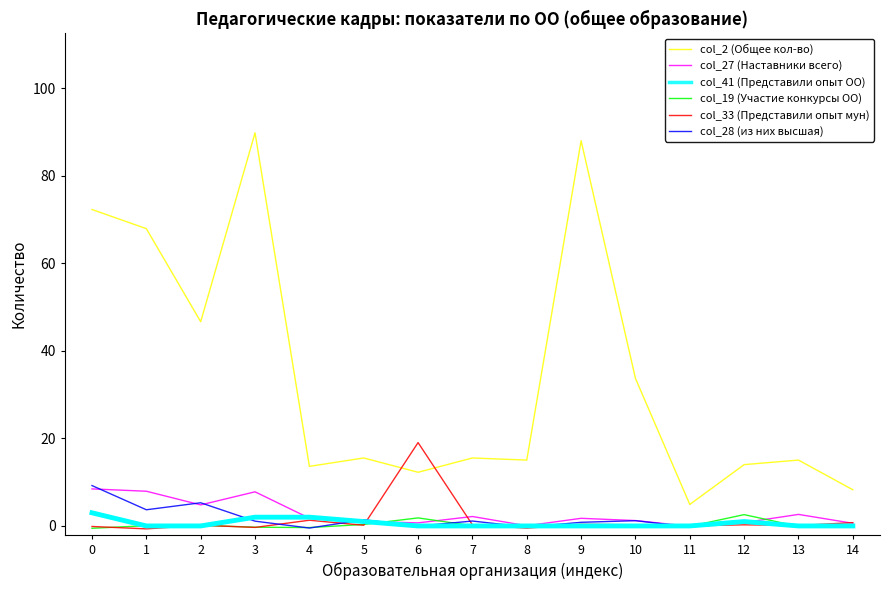

What is the total value across all series at 2?

57.1